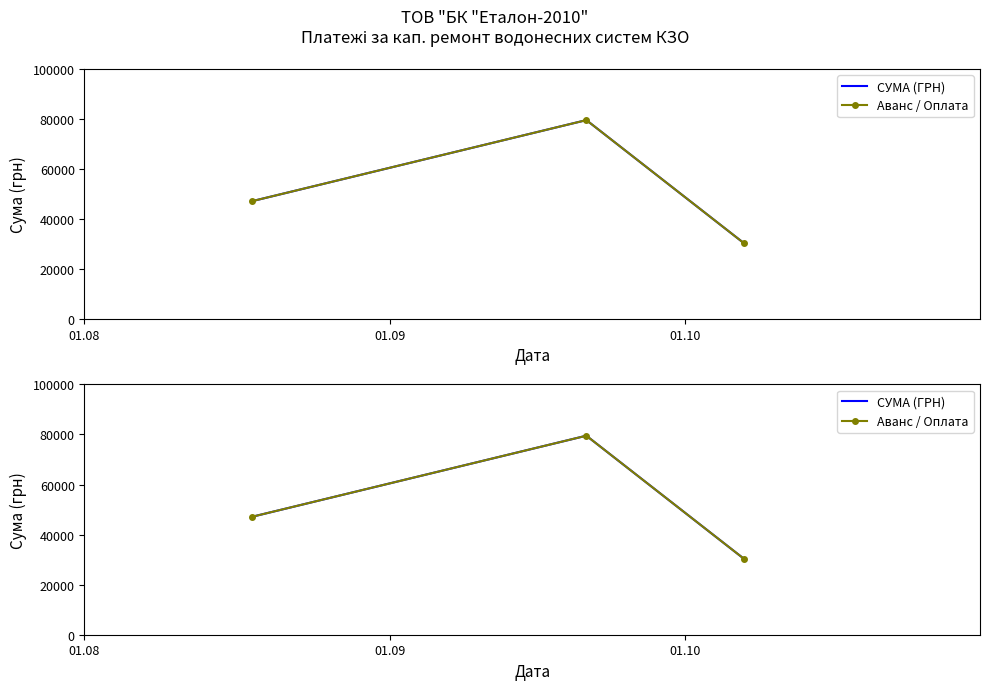

The СУМА (ГРН) series shows 47090.1 at 01.08. True or false?

True